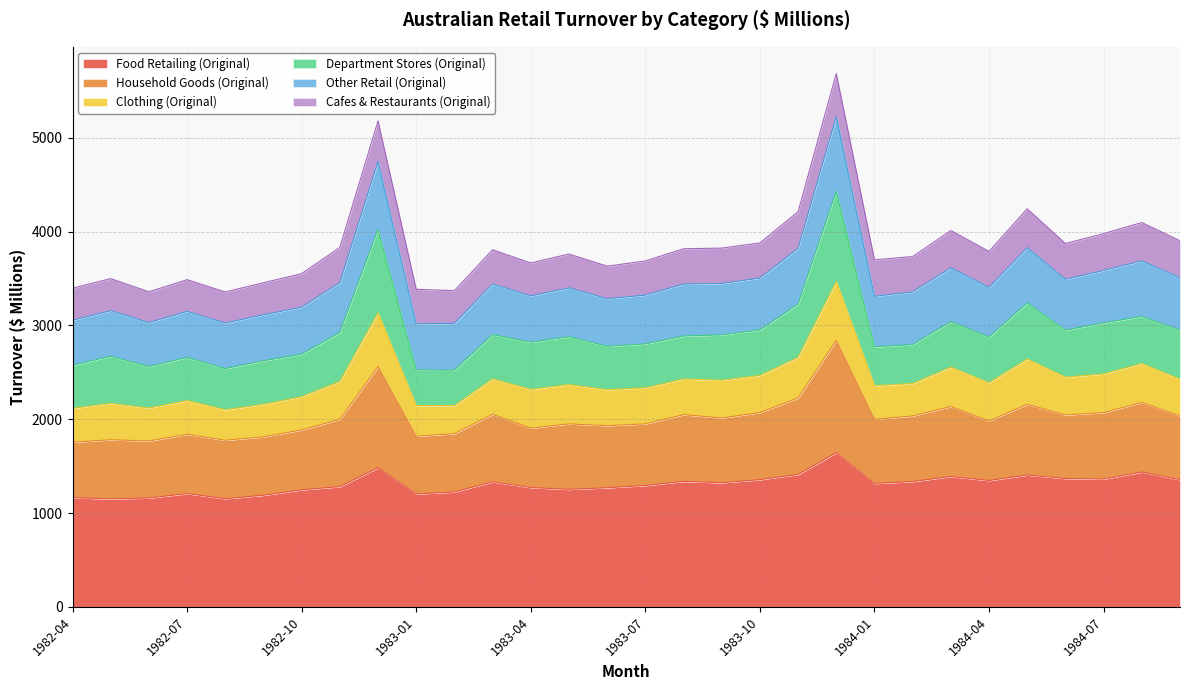

Between 1983-04 and 1982-08, which is larger?

1983-04